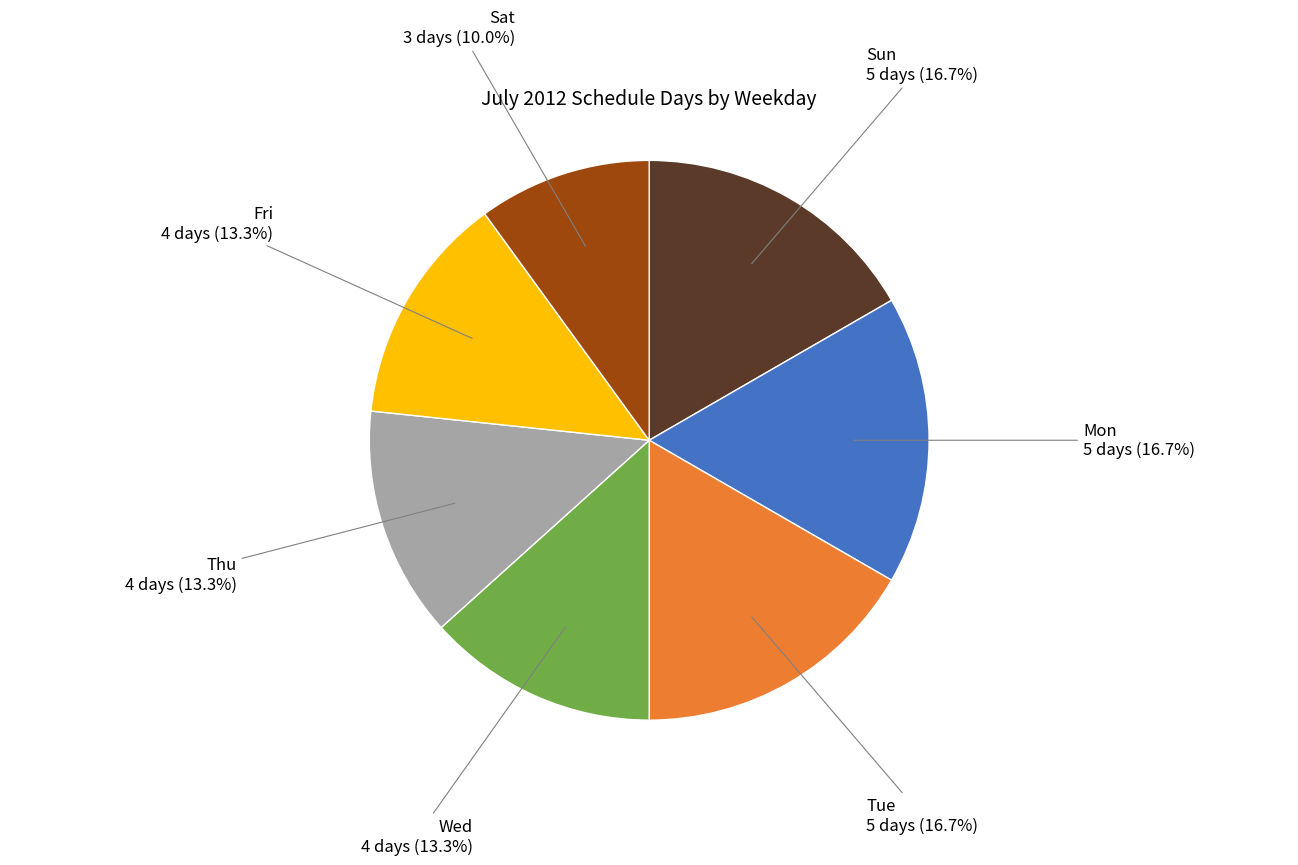

Is there a majority slice in this chart?

No